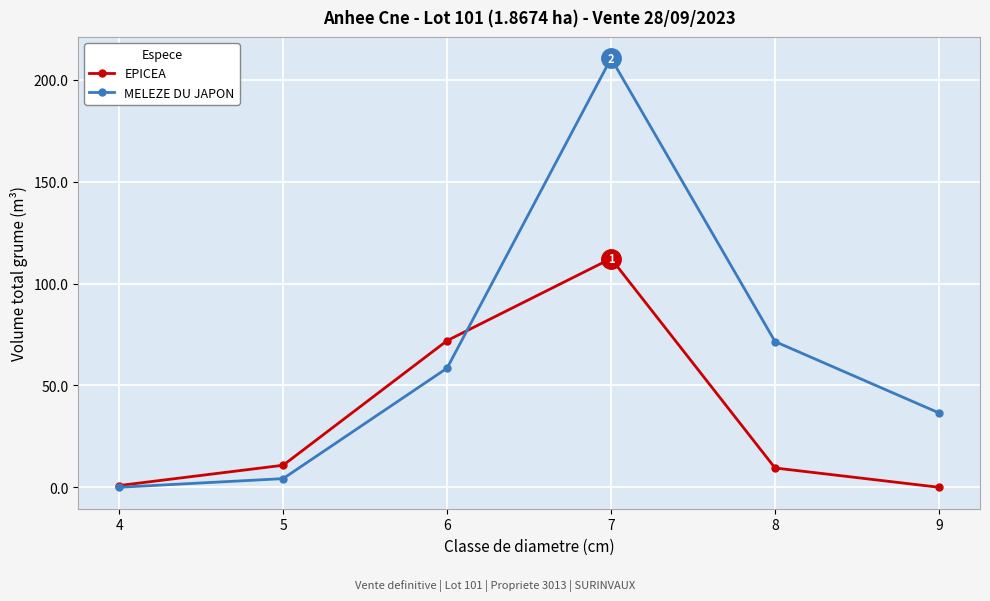

Rank the series by their maximum value, from lowest to highest.

EPICEA, MELEZE DU JAPON